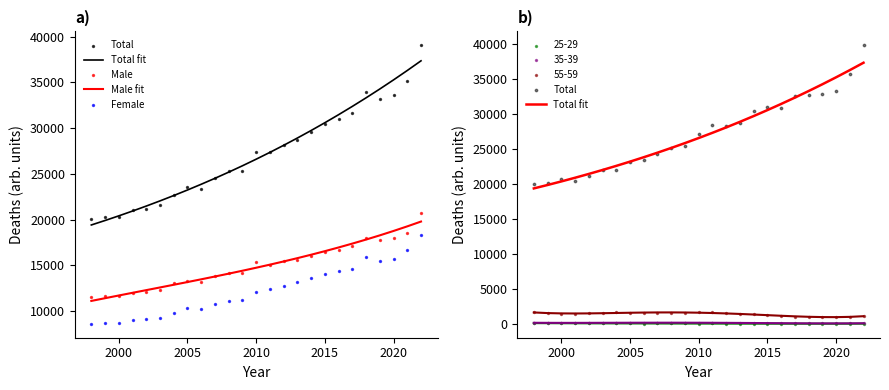

Which series reaches the minimum Y coordinate?

Female